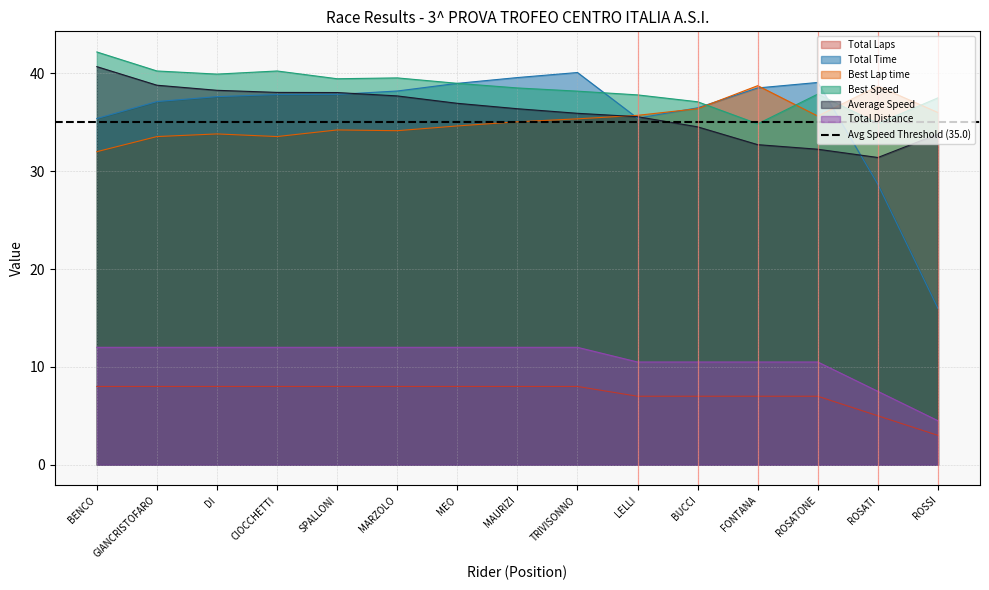

Count the number of data series in this chart.

6